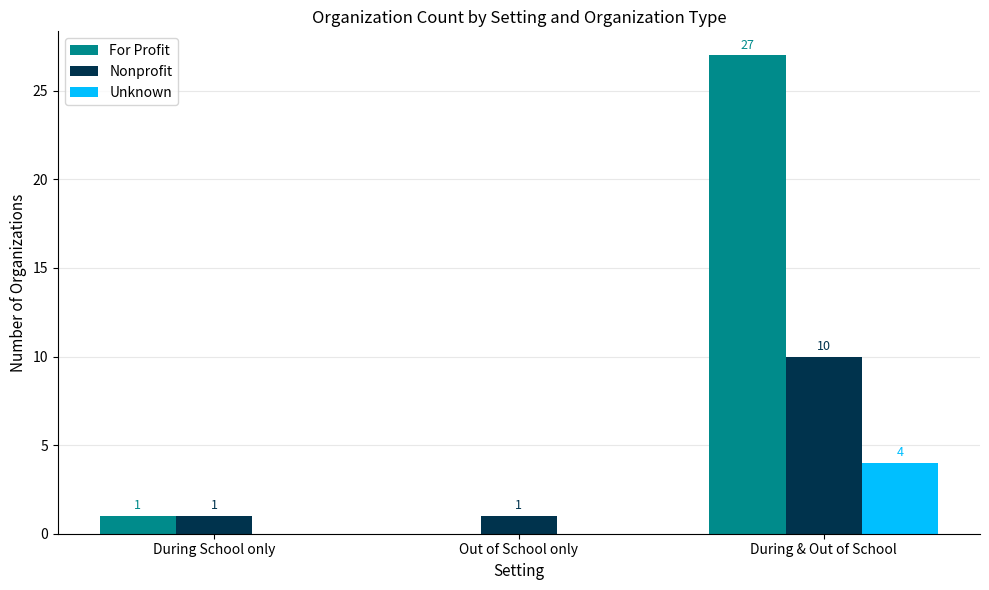

Is the value of For Profit at Out of School only greater than the value of Unknown at During & Out of School?

No